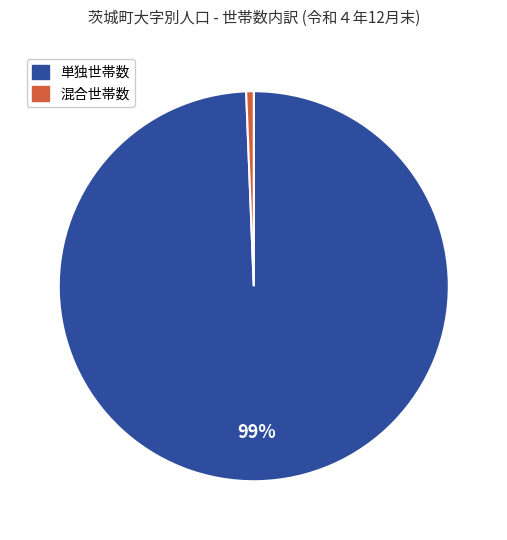

True or false: 単独世帯数 accounts for 99% of the total.

True